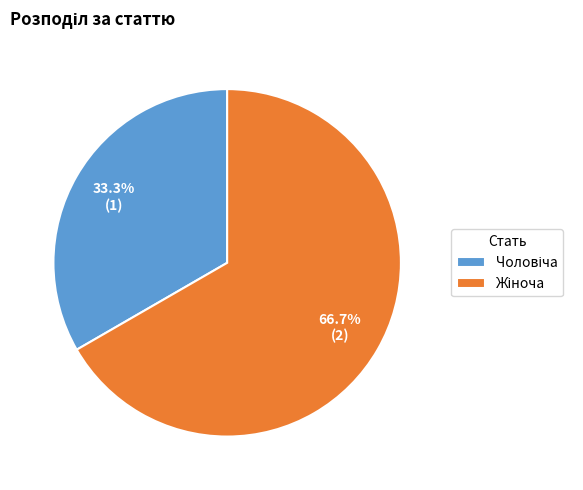

To the nearest percent, what is the average slice percentage?

50%